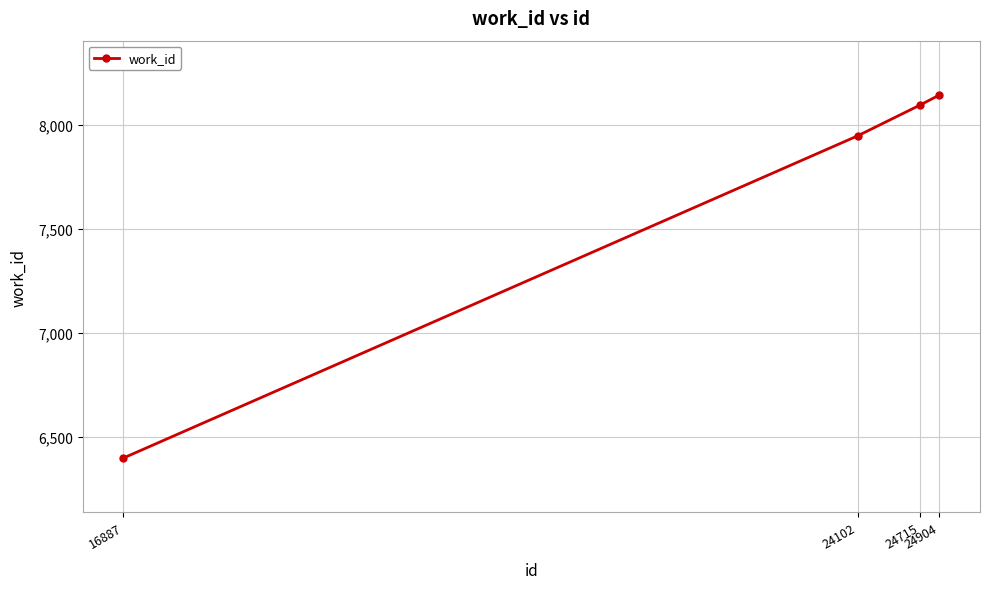

List the labels in order of value, smallest first.

16887, 24102, 24715, 24904